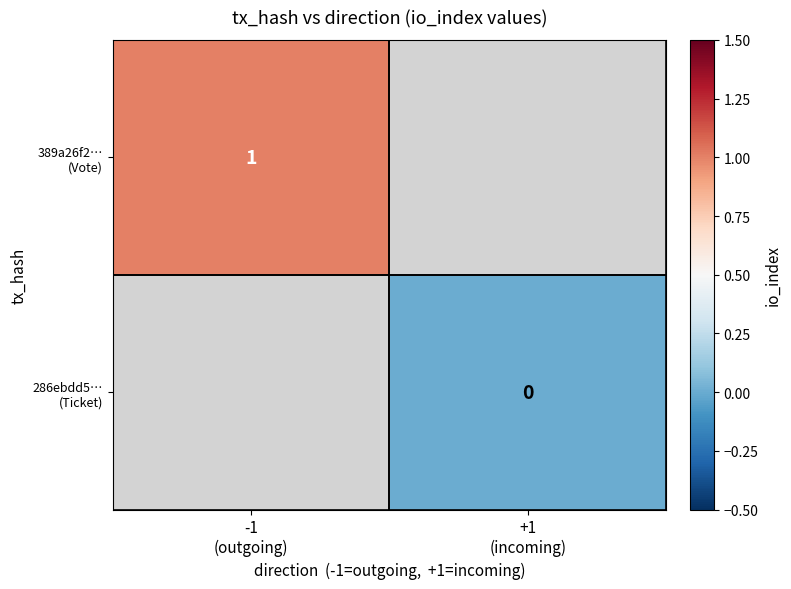

List the labels in order of 286ebdd5… (Ticket) value, largest first.

-1 (outgoing), +1 (incoming)